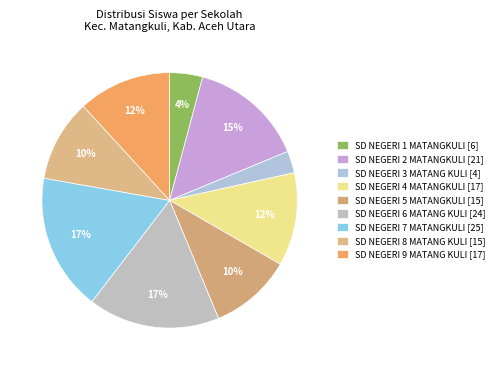

To the nearest percent, what is the average slice percentage?

11%